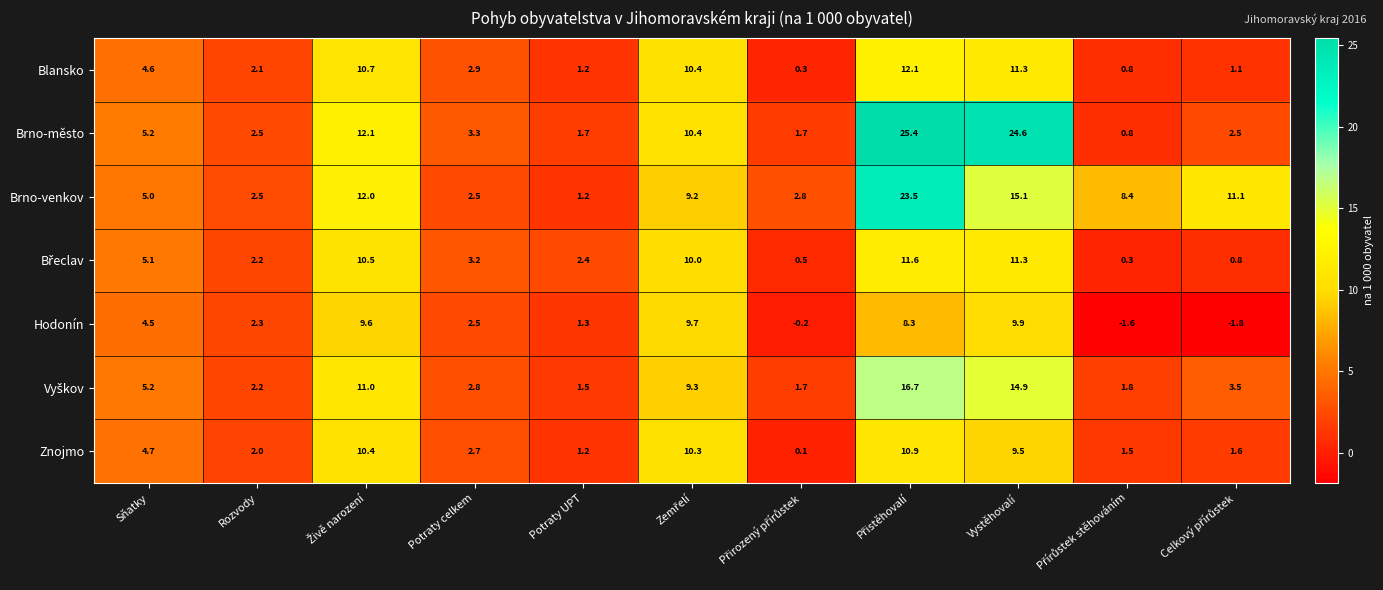

The value of Blansko at Vystěhovalí is 11.3. True or false?

True